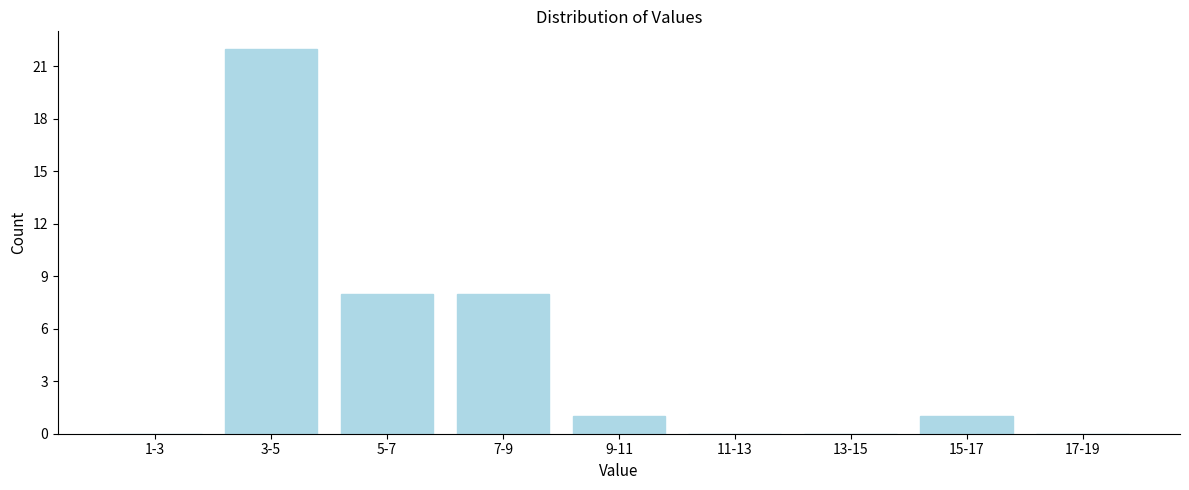

Reading left to right, what are all the values shown in this chart?

1-3=0	3-5=22	5-7=8	7-9=8	9-11=1	11-13=0	13-15=0	15-17=1	17-19=0